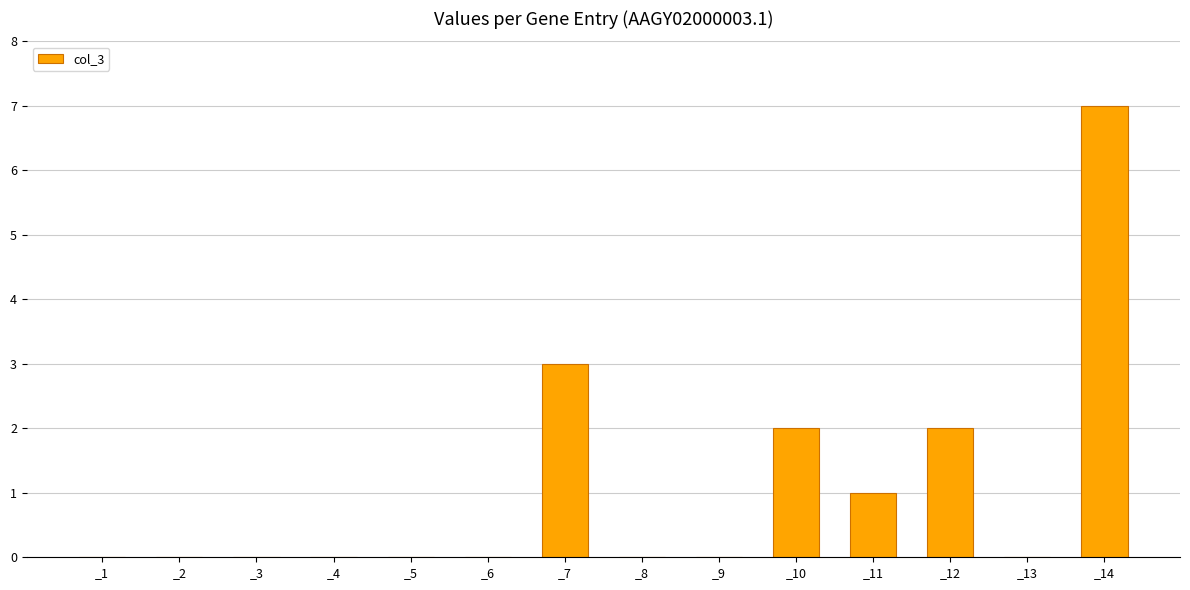

Are the bars horizontal?

No